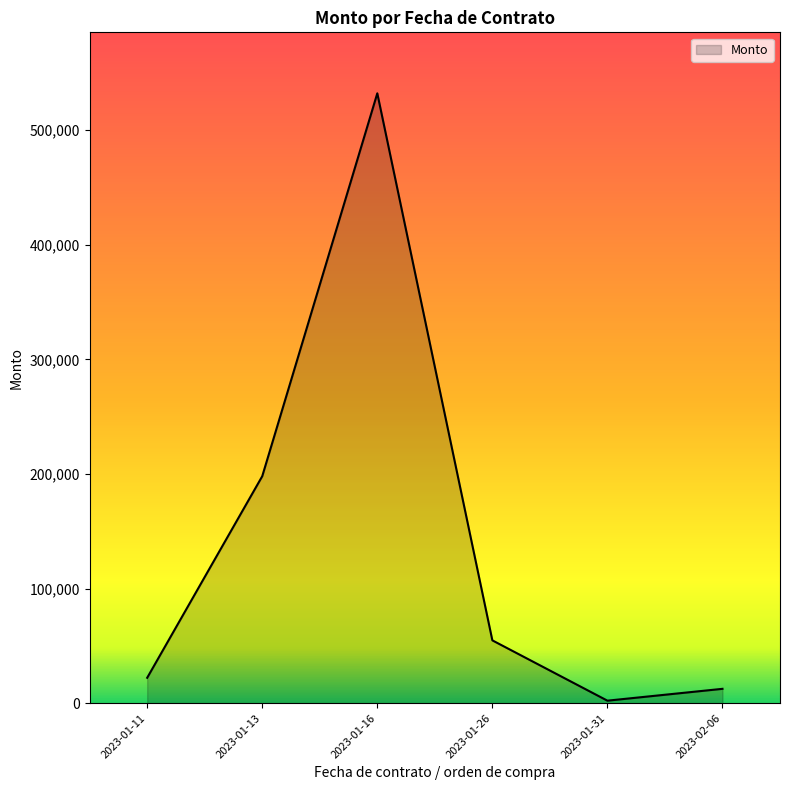

The value at 2023-01-11 is 22144.8. True or false?

True